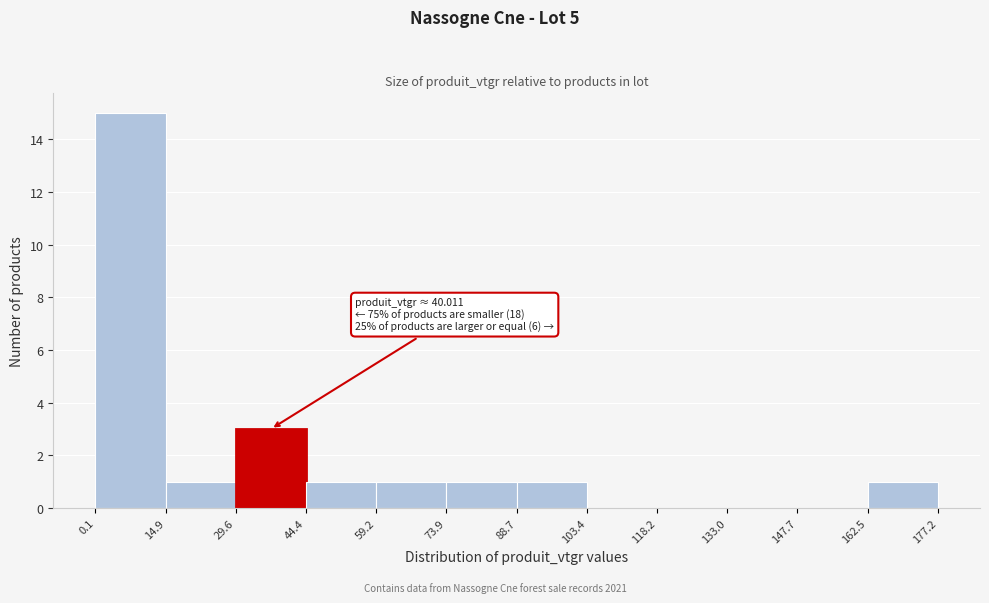

Which range on the x-axis has the tallest bar?

0.1 to 14.9